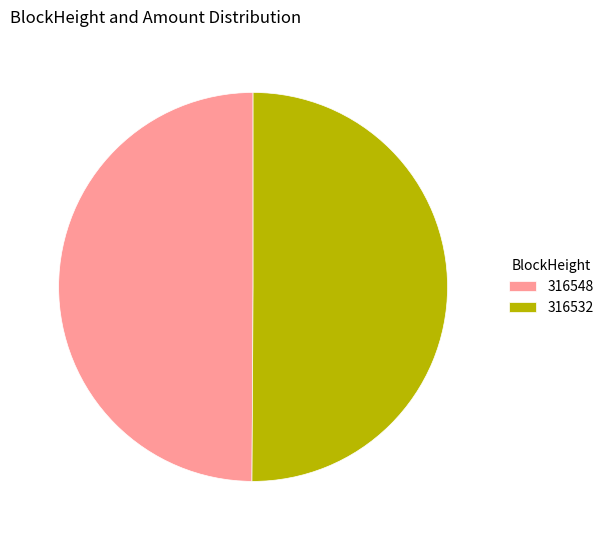

How many segments does this pie chart have?

2